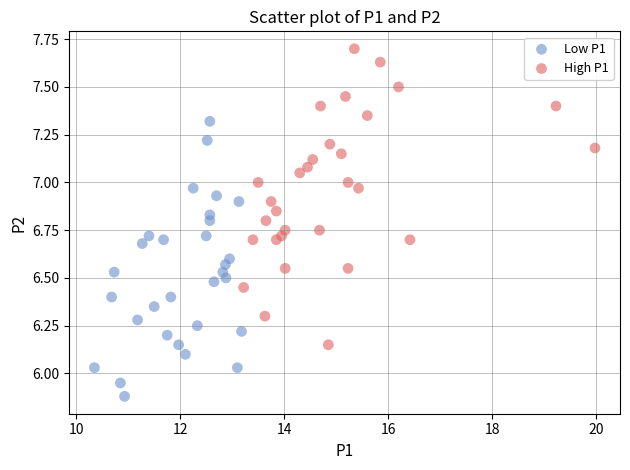

Which series contains the highest Y value?

High P1